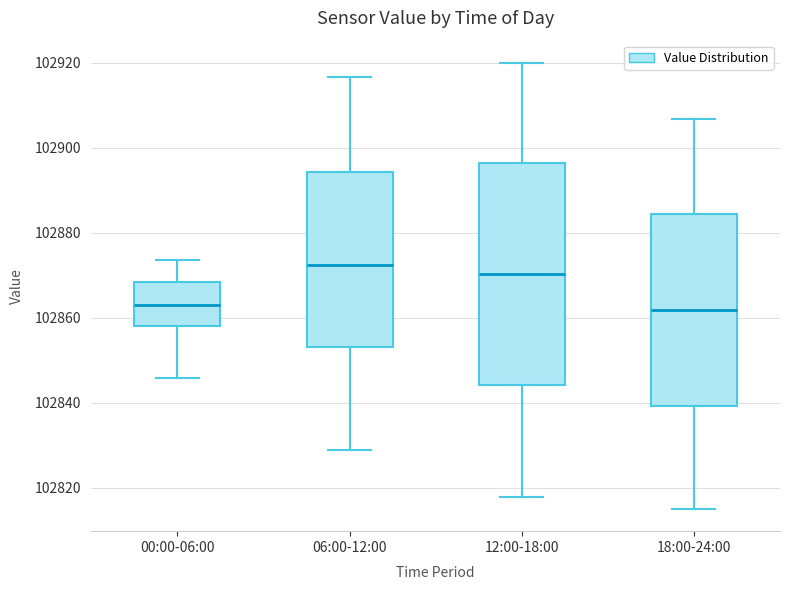

Comparing the boxes themselves (not the whiskers), which one is the tallest?

12:00-18:00